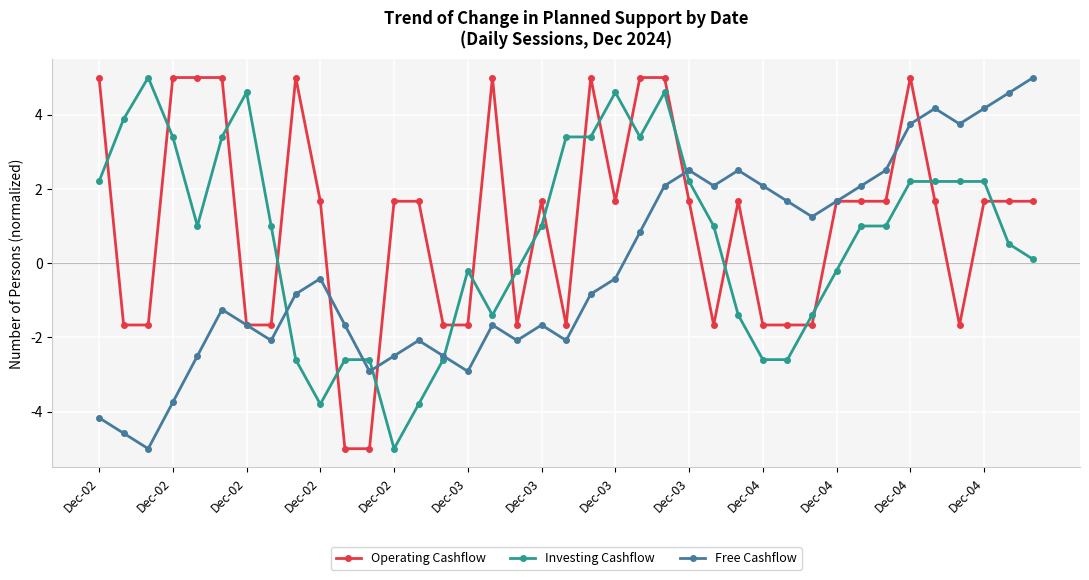

In Free Cashflow, how many points are higher than both neighbors (excluding endpoints)?

8